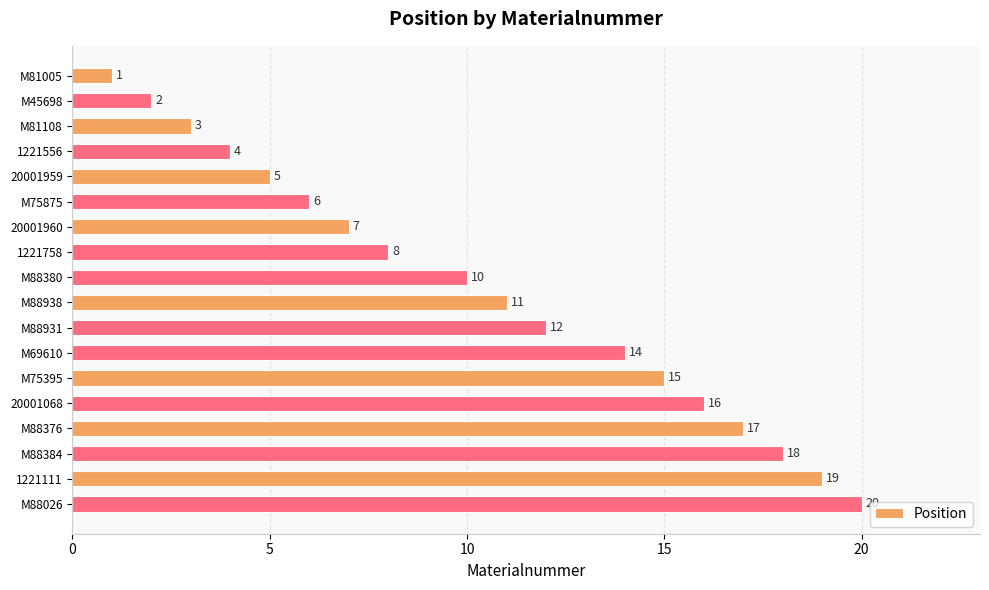

Reading top to bottom, list all the values displayed in this chart.

1	2	3	4	5	6	7	8	10	11	12	14	15	16	17	18	19	20